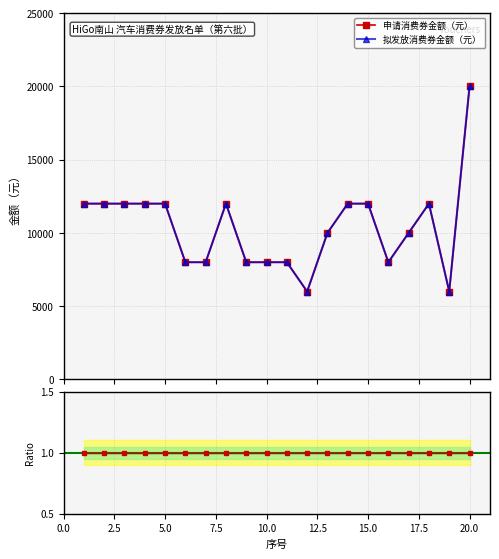

List the labels in order of 申请消费券金额（元） value, smallest first.

12, 19, 6, 7, 9, 10, 11, 16, 13, 17, 1, 2, 3, 4, 5, 8, 14, 15, 18, 20